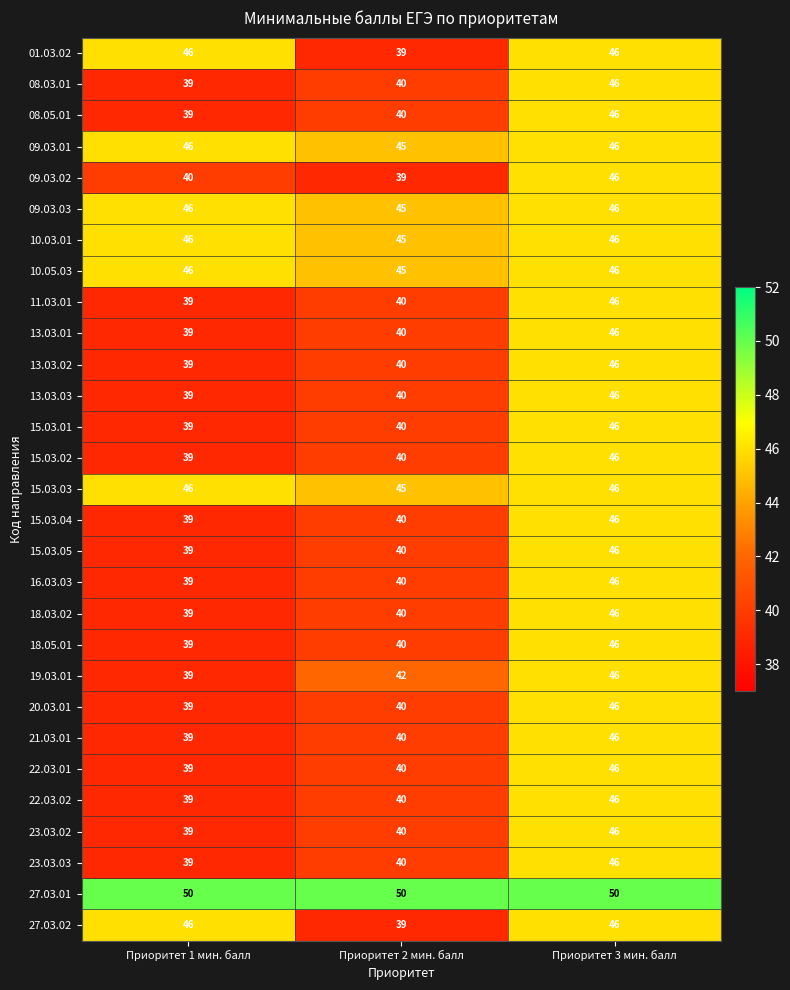

At which category is the sum across all series the highest?

Приоритет 3 мин. балл